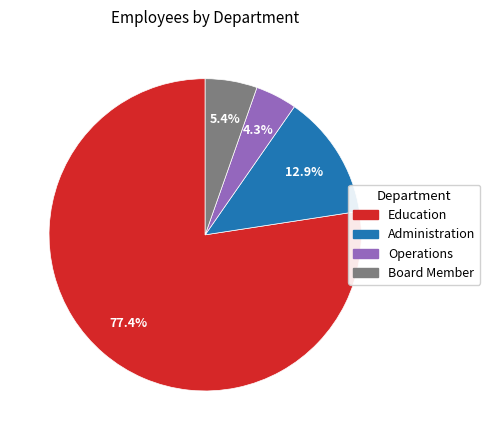

Which category has the biggest portion of the pie?

Education